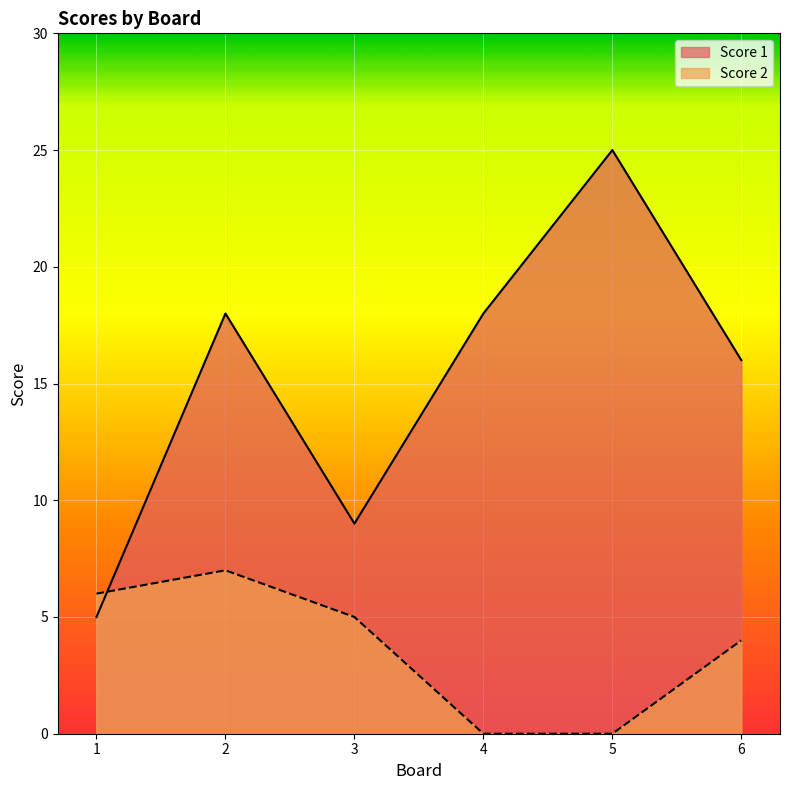

Reading right to left, what are all the values shown in this chart?

Score 1: 6=16	5=25	4=18	3=9	2=18	1=5
Score 2: 6=4	5=0	4=0	3=5	2=7	1=6